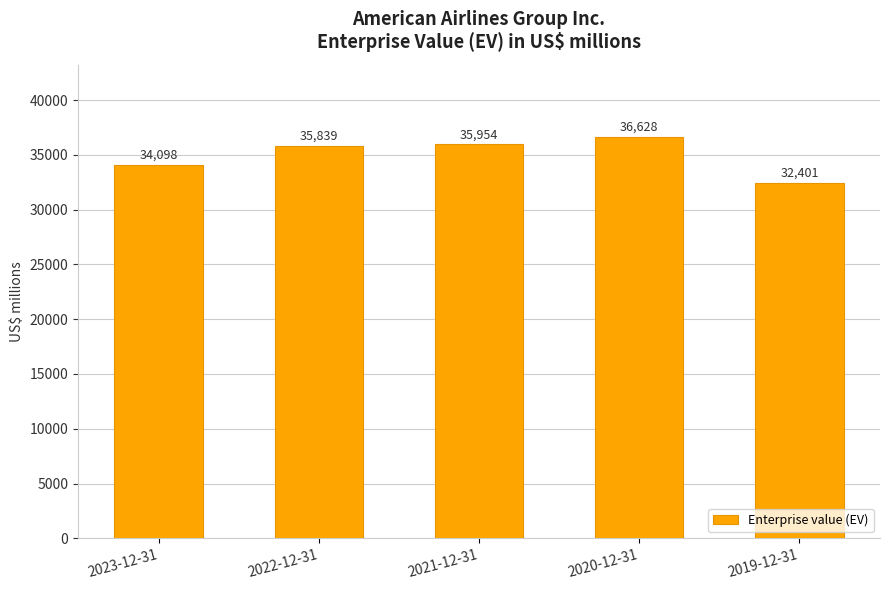

Does the chart contain stacked bars?

No